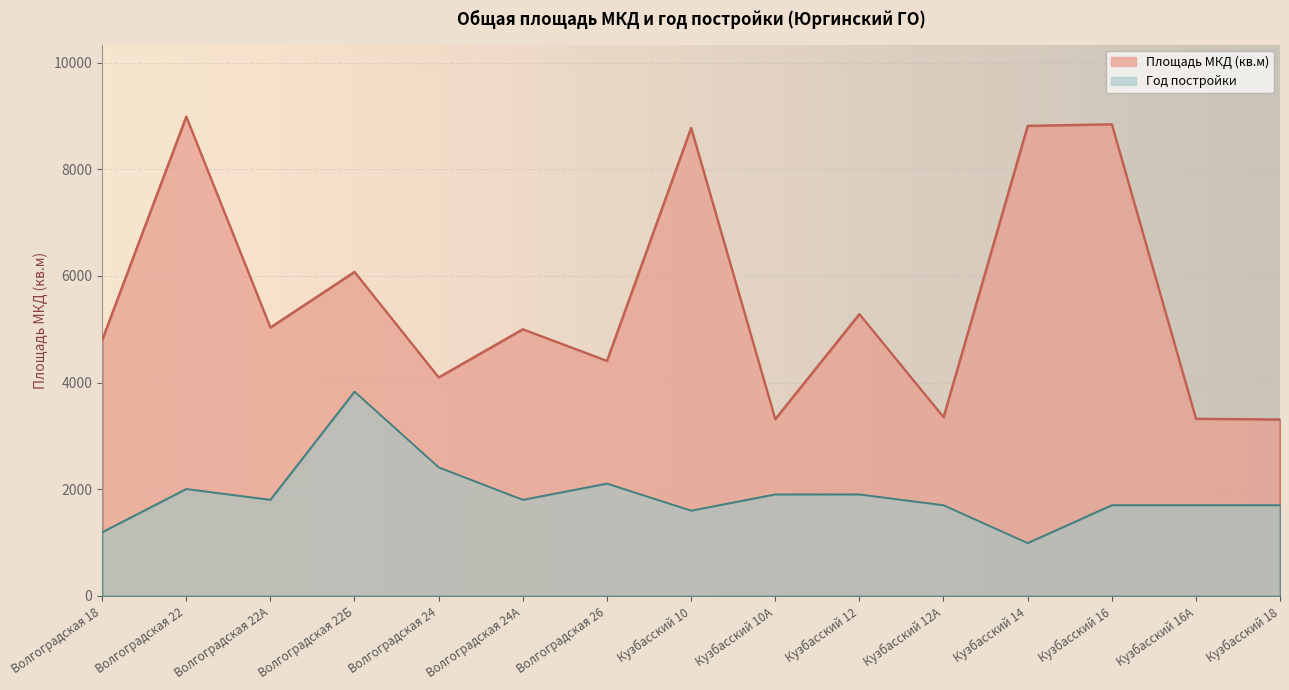

What is the sum of all Площадь МКД (кв.м) values?

83429.7